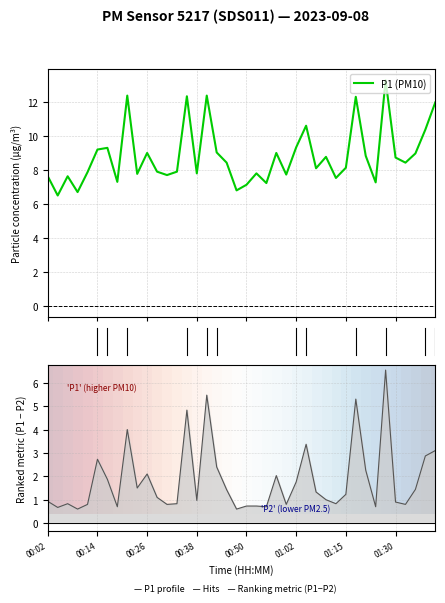

What is the maximum value shown in the chart?

13.3